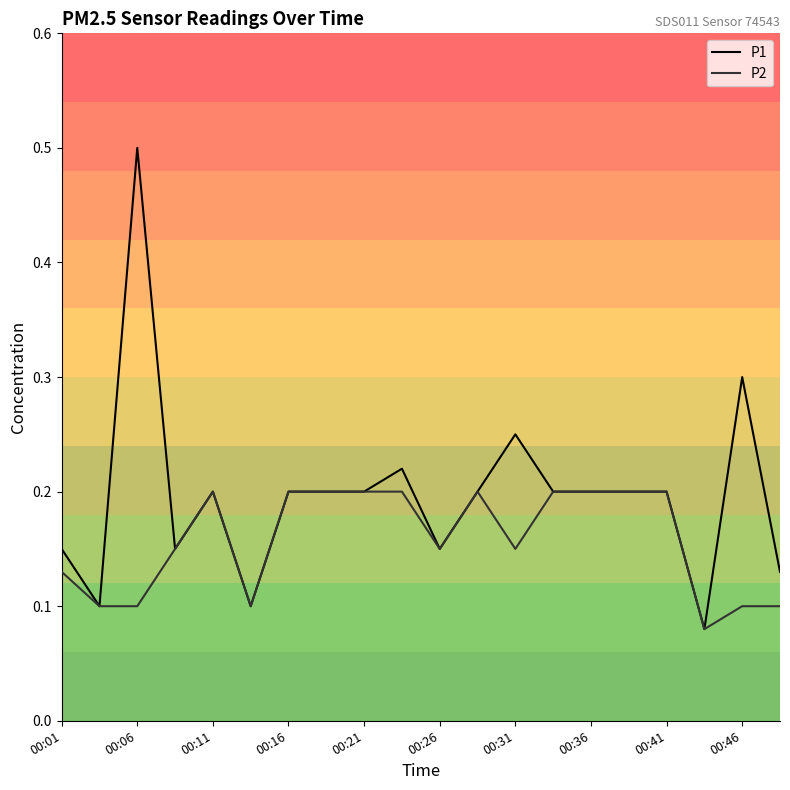

Rank the series by their average value, from lowest to highest.

P2, P1